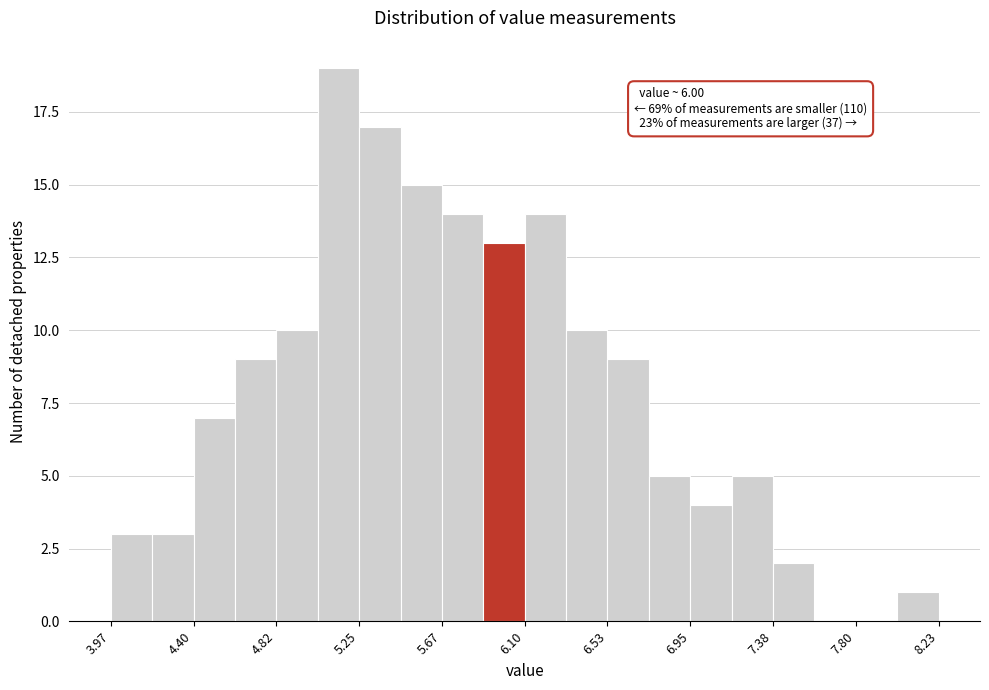

Over which range of the x-axis is the bar tallest?

5.05 to 5.25